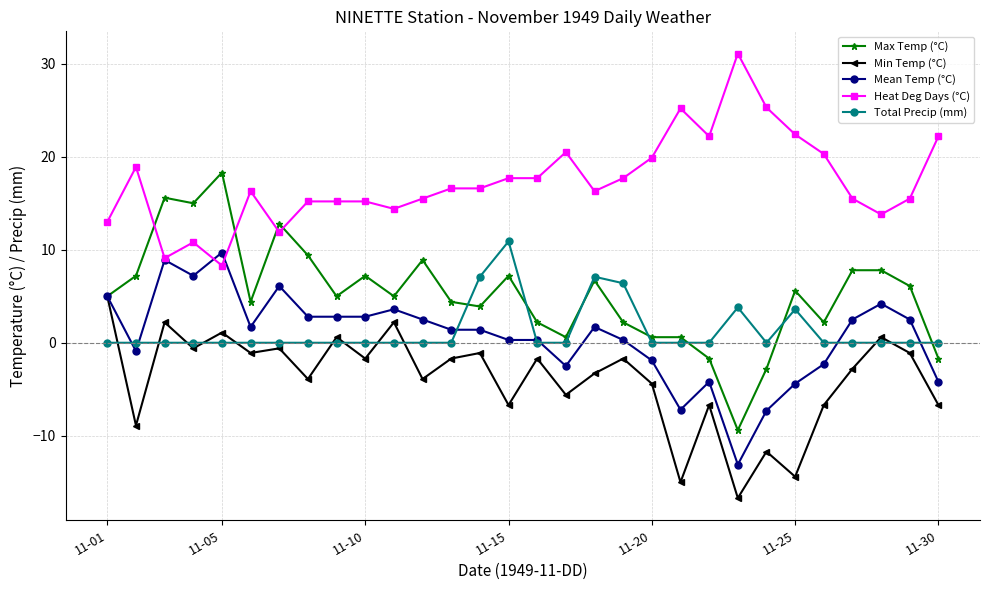

How many lines are shown in the chart?

5